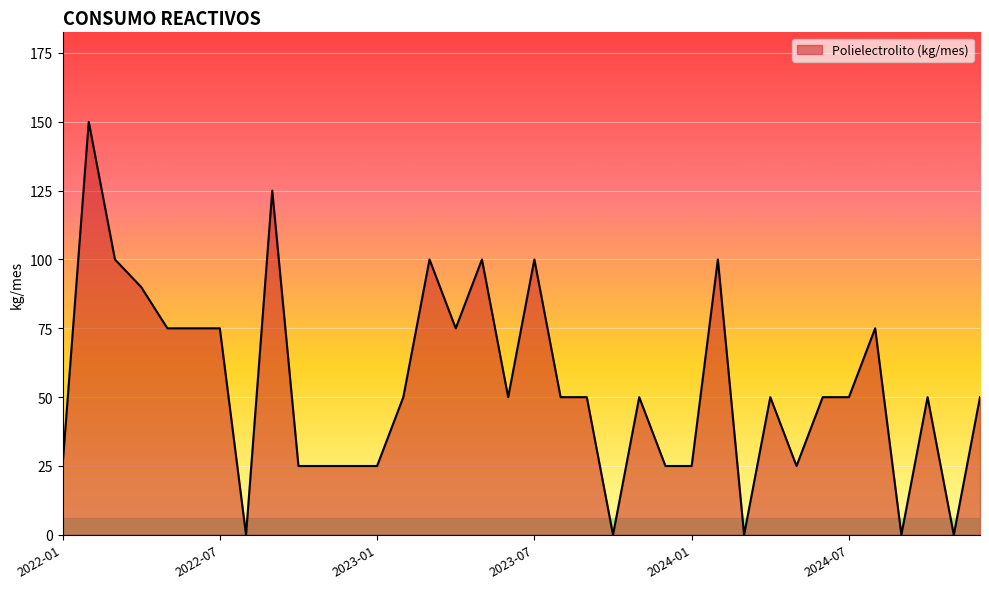

What is the greatest value displayed?

150